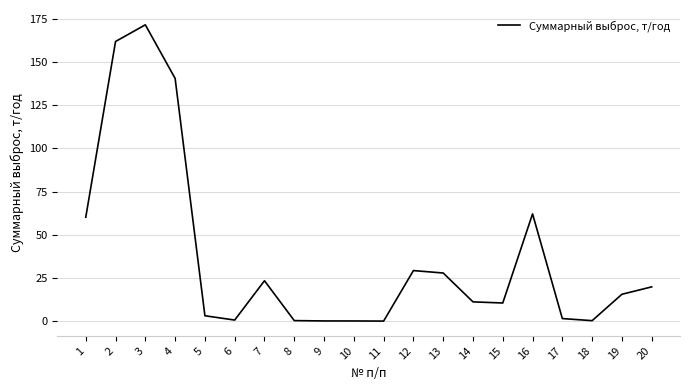

Approximately how many times larger is the value at 1 compared to 17?

41.3